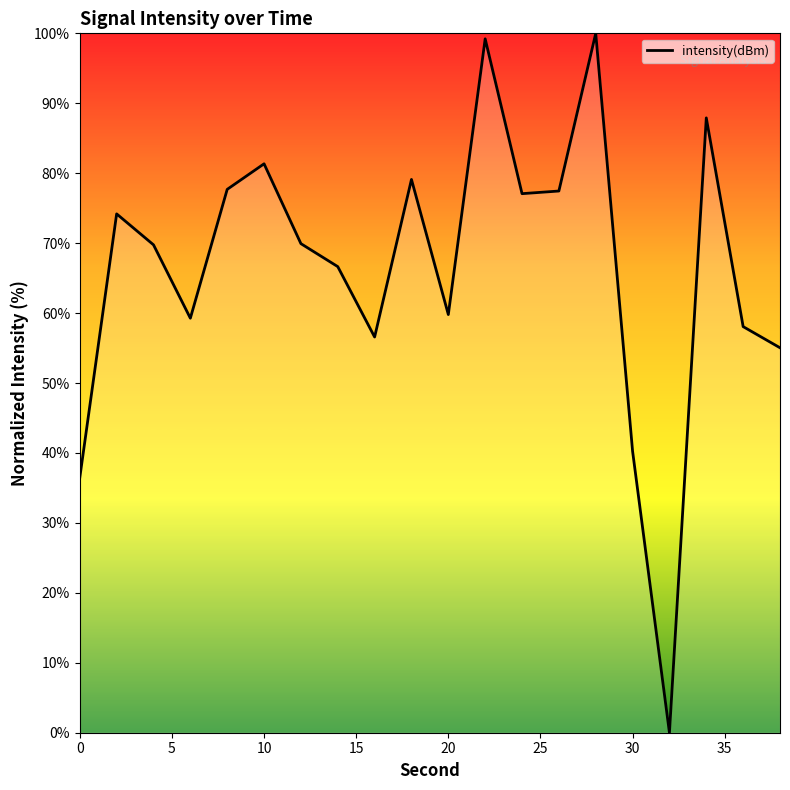

What is the difference between the maximum and minimum values?

100.0